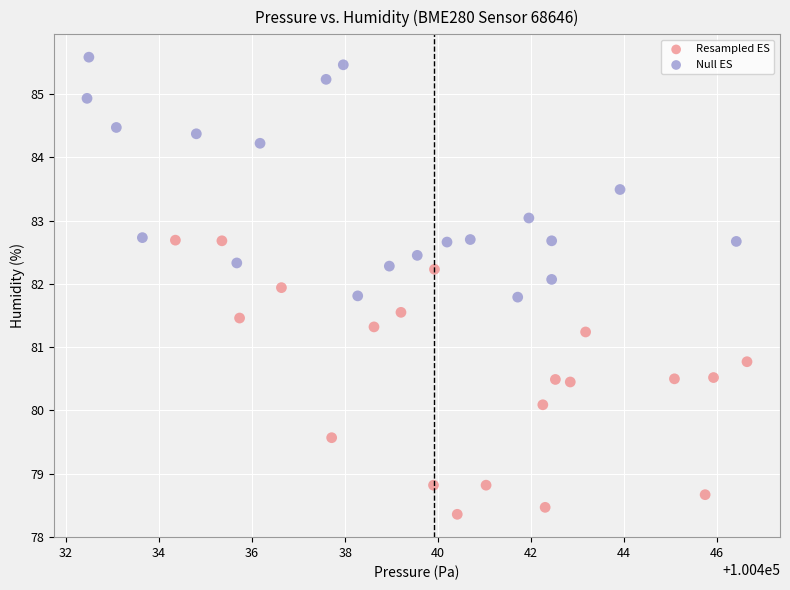

What are all the series names shown in the legend?

Resampled ES, Null ES